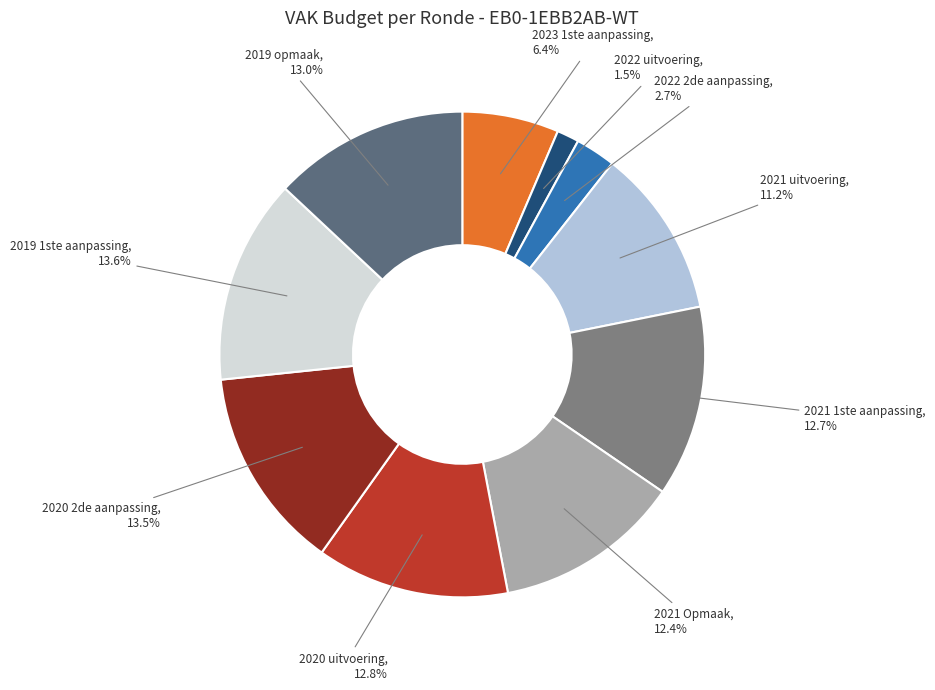

Which has a higher value, 2019 1ste aanpassing or 2020 uitvoering?

2019 1ste aanpassing